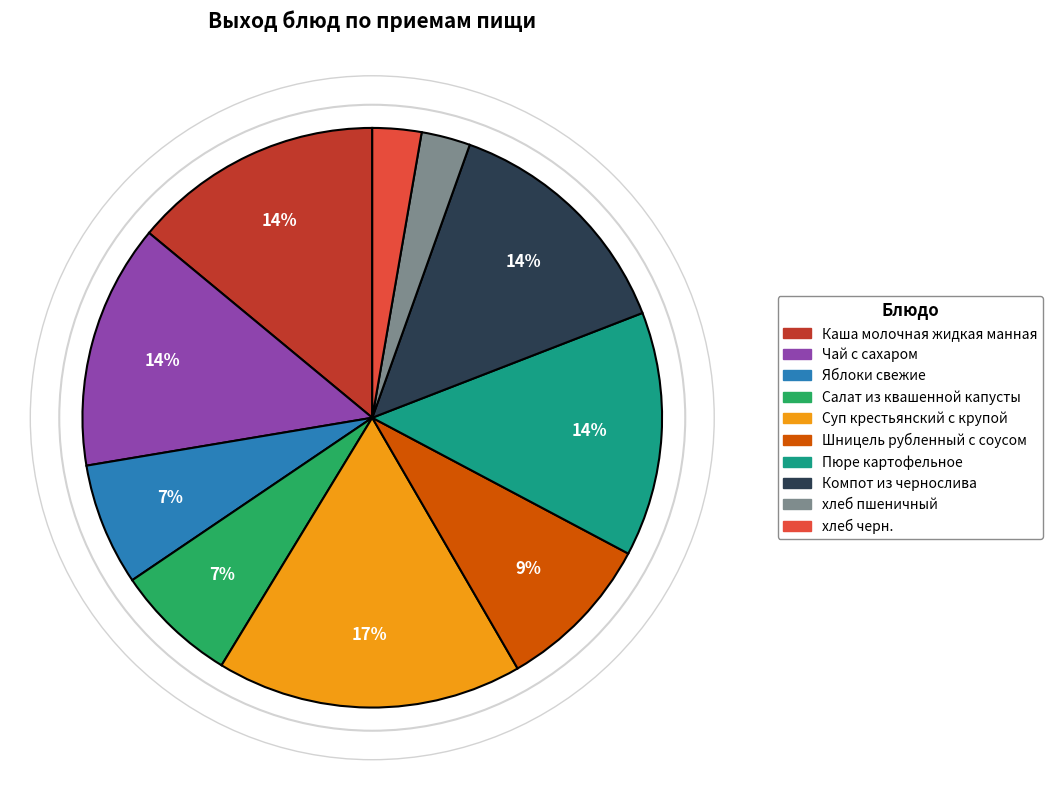

How many segments does this pie chart have?

10